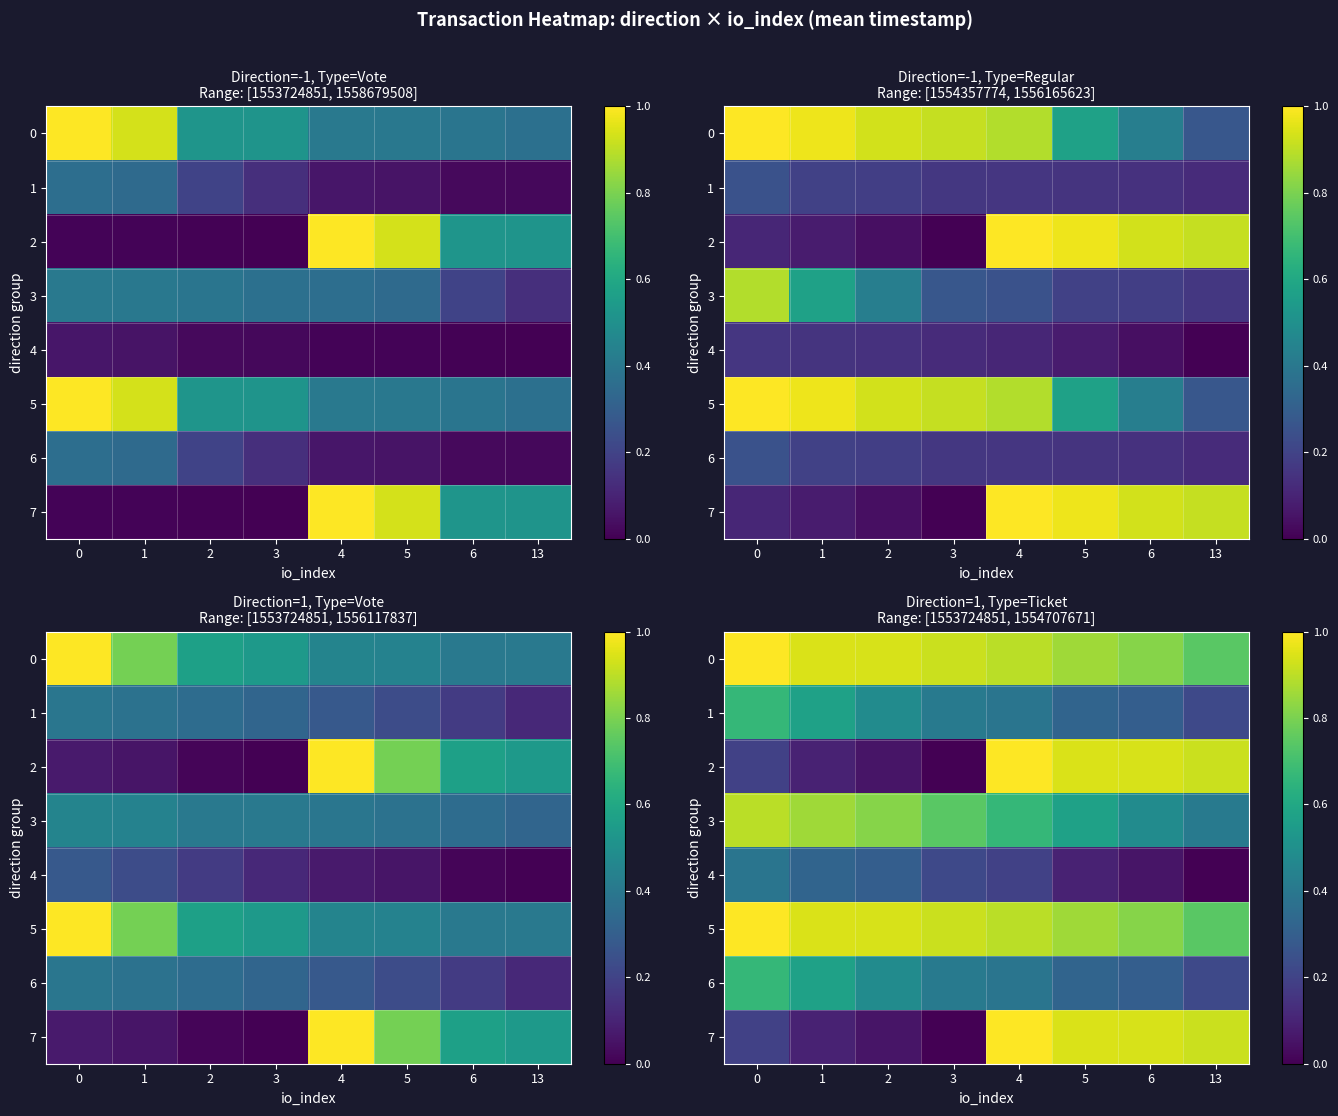

Rank the series by their maximum value, from highest to lowest.

0, 2, 5, 7, 3, 1, 6, 4